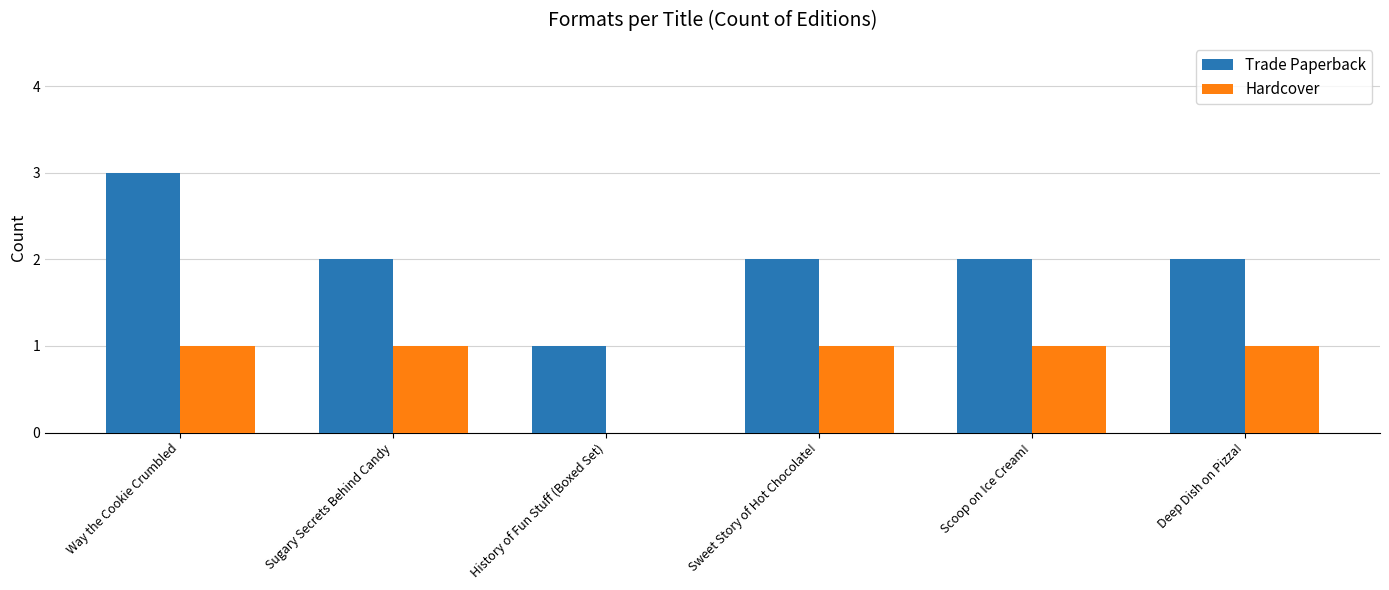

Is it true that Trade Paperback equals 2 at Scoop on Ice Cream!?

True